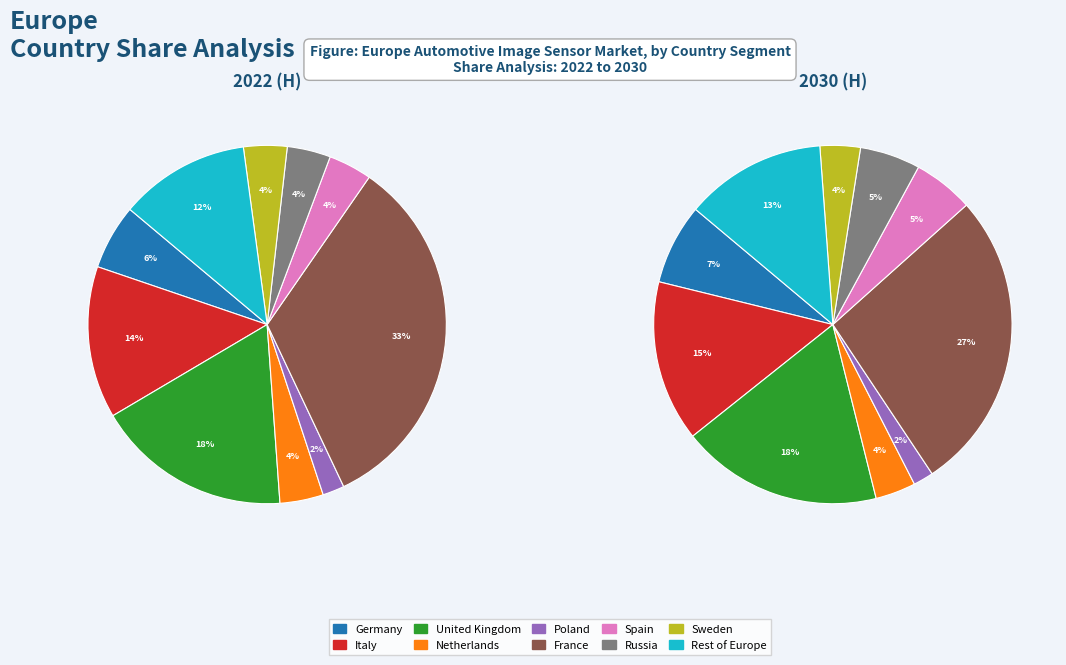

Count the number of slices in the pie.

10